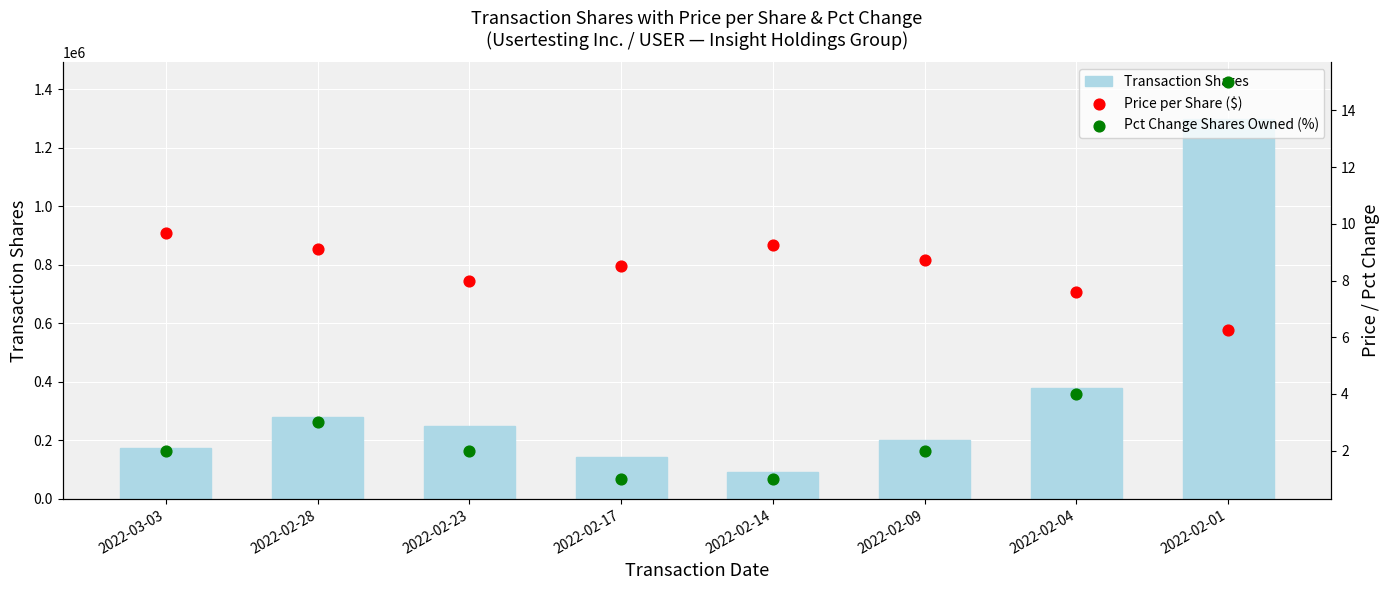

At which category is the sum across all series the highest?

2022-02-01